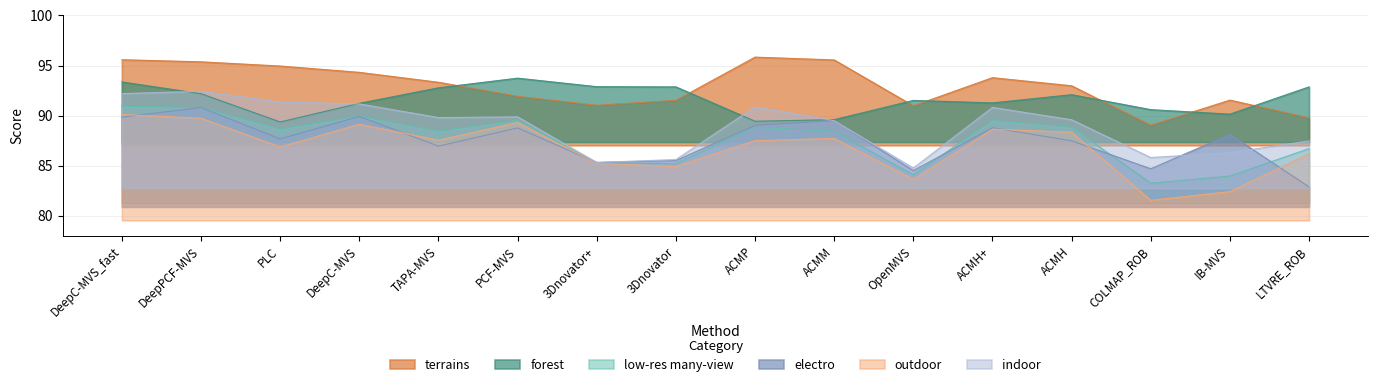

What position from the left is COLMAP_ROB?

14